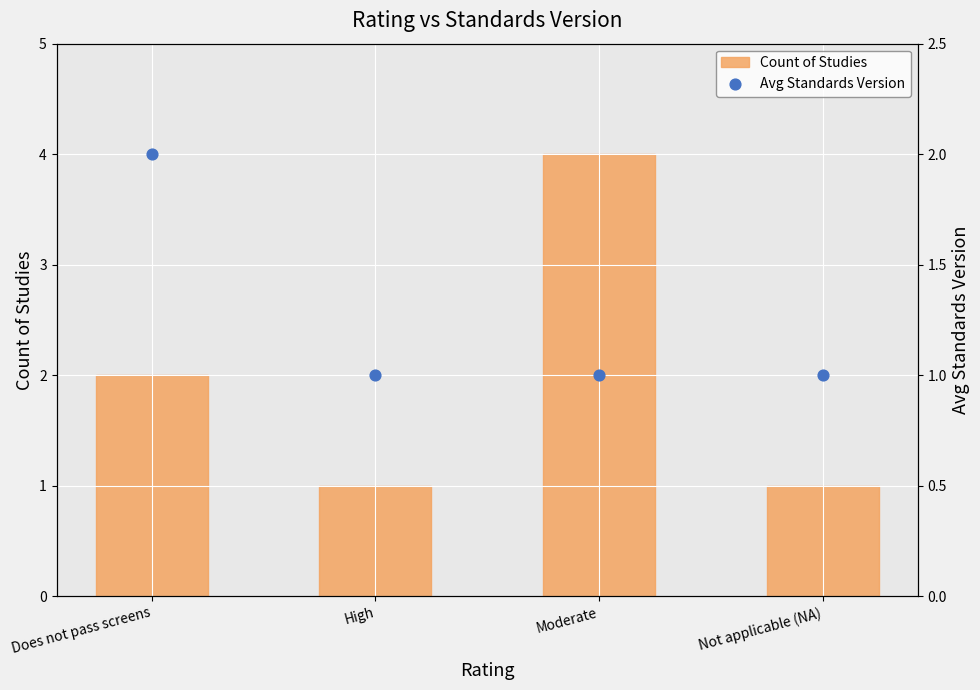

At which category is the sum across all series the highest?

Moderate